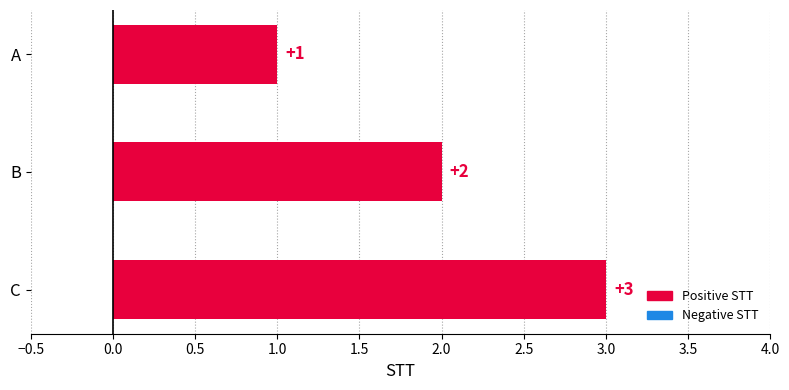

Are the bars grouped side by side (vs. stacked)?

No